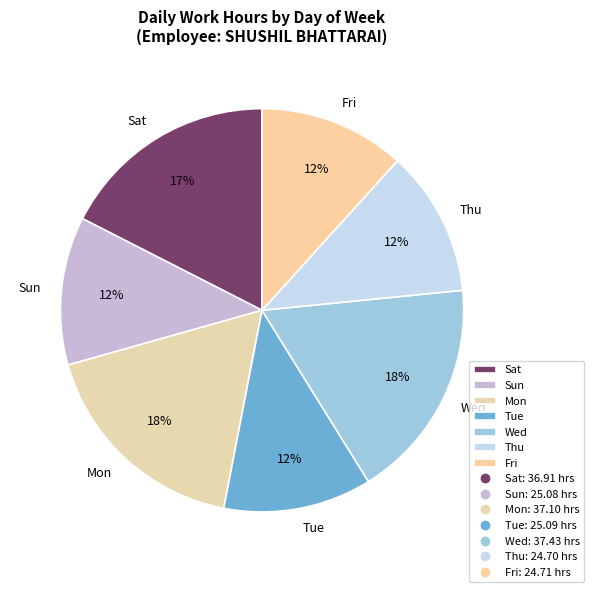

Is the sum of Fri and Thu greater than half?

No